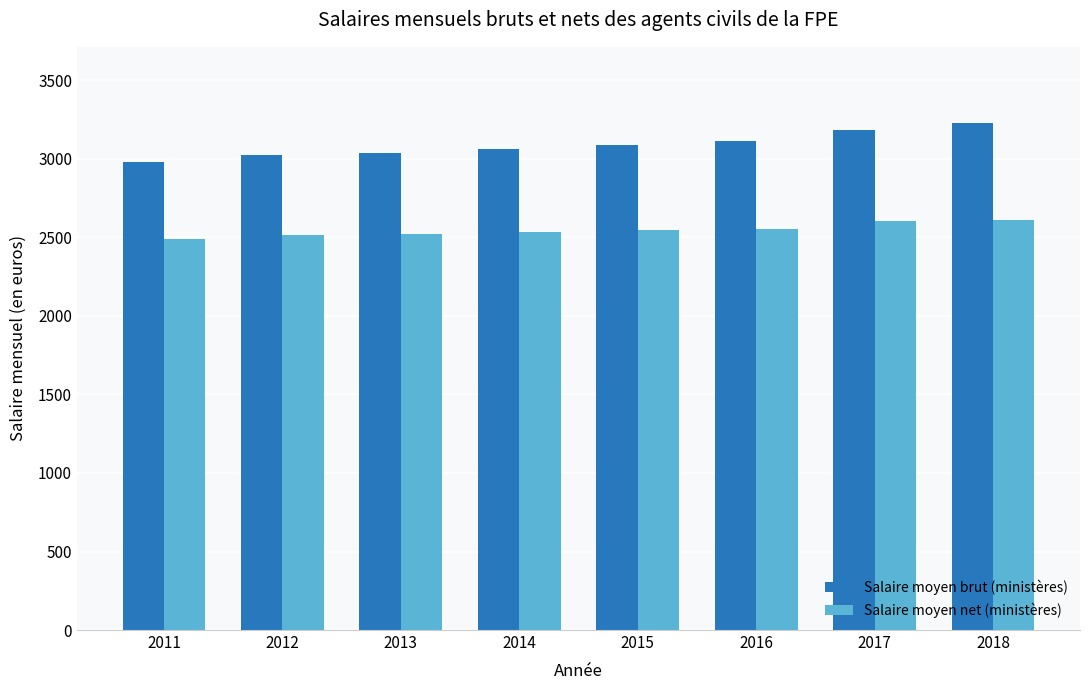

At 2011, list the series in order from smallest to largest.

Salaire moyen net (ministères), Salaire moyen brut (ministères)